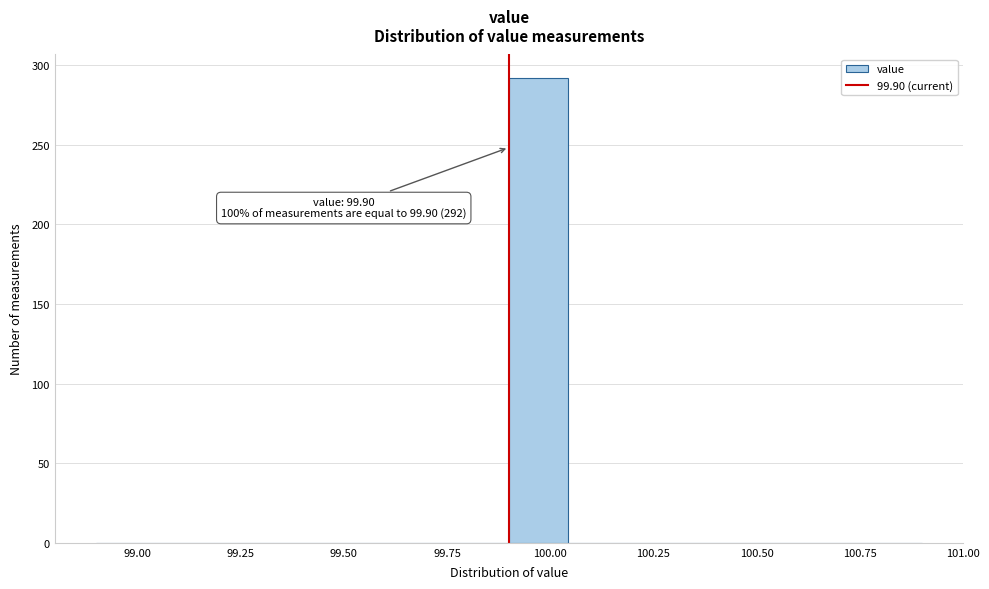

Read against the x-axis, roughly where is the centre of the tallest bar?

99.95